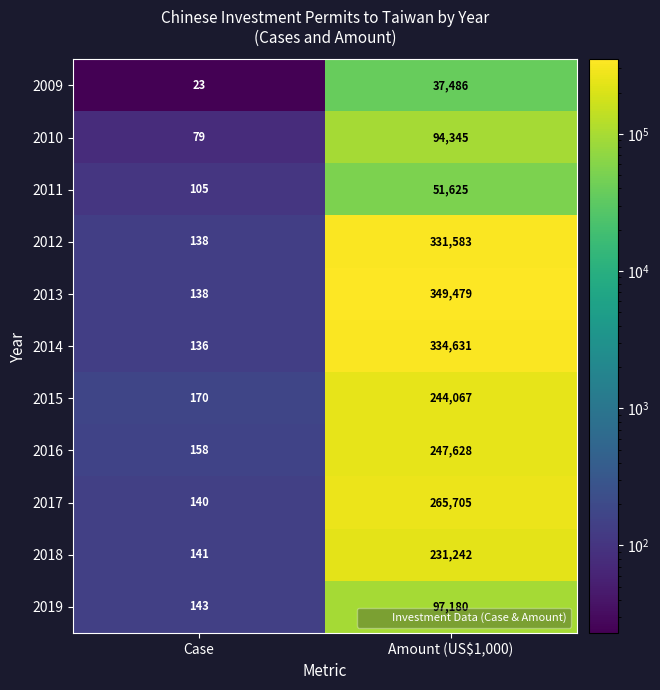

Rank the categories by 2018 value from highest to lowest.

Amount (US$1,000), Case